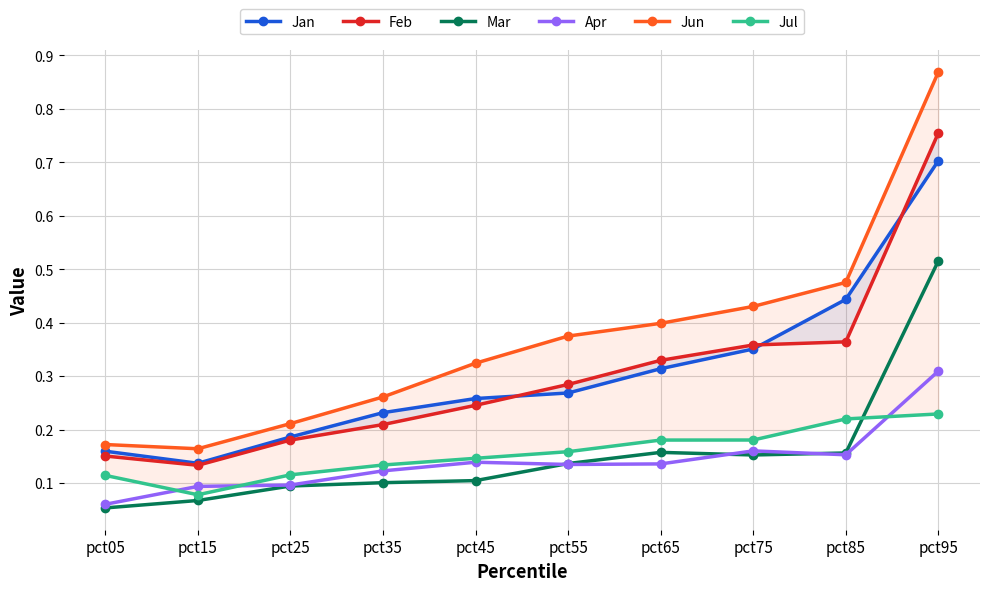

Reading right to left, what are all the values shown in this chart?

Jan: pct95=0.7	pct85=0.4	pct75=0.4	pct65=0.3	pct55=0.3	pct45=0.3	pct35=0.2	pct25=0.2	pct15=0.1	pct05=0.2
Feb: pct95=0.8	pct85=0.4	pct75=0.4	pct65=0.3	pct55=0.3	pct45=0.2	pct35=0.2	pct25=0.2	pct15=0.1	pct05=0.2
Mar: pct95=0.5	pct85=0.2	pct75=0.2	pct65=0.2	pct55=0.1	pct45=0.1	pct35=0.1	pct25=0.1	pct15=0.1	pct05=0.1
Apr: pct95=0.3	pct85=0.2	pct75=0.2	pct65=0.1	pct55=0.1	pct45=0.1	pct35=0.1	pct25=0.1	pct15=0.1	pct05=0.1
Jun: pct95=0.9	pct85=0.5	pct75=0.4	pct65=0.4	pct55=0.4	pct45=0.3	pct35=0.3	pct25=0.2	pct15=0.2	pct05=0.2
Jul: pct95=0.2	pct85=0.2	pct75=0.2	pct65=0.2	pct55=0.2	pct45=0.1	pct35=0.1	pct25=0.1	pct15=0.1	pct05=0.1